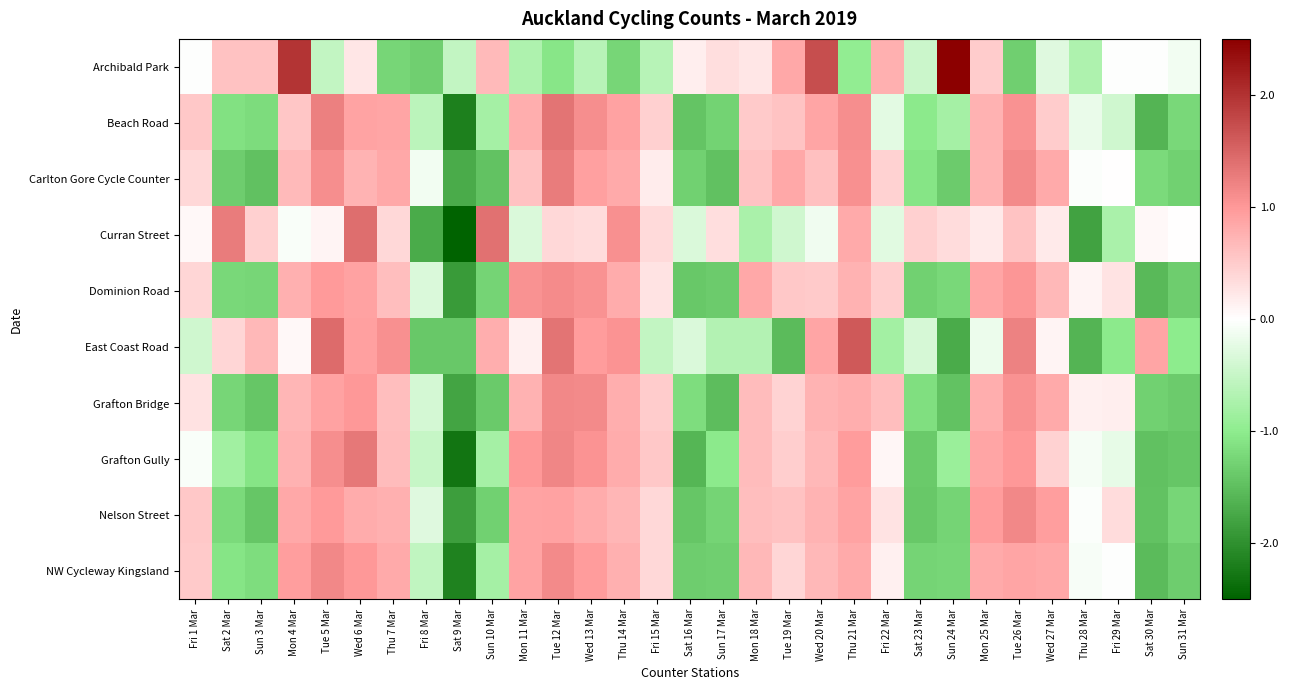

Reading left to right, transcribe all the data shown in this chart.

Archibald Park: Fri 1 Mar=-0.0	Sat 2 Mar=0.6	Sun 3 Mar=0.6	Mon 4 Mar=2.0	Tue 5 Mar=-0.5	Wed 6 Mar=0.2	Thu 7 Mar=-1.2	Fri 8 Mar=-1.3	Sat 9 Mar=-0.5	Sun 10 Mar=0.7	Mon 11 Mar=-0.7	Tue 12 Mar=-1.1	Wed 13 Mar=-0.6	Thu 14 Mar=-1.2	Fri 15 Mar=-0.6	Sat 16 Mar=0.2	Sun 17 Mar=0.3	Mon 18 Mar=0.2	Tue 19 Mar=0.9	Wed 20 Mar=1.7	Thu 21 Mar=-1.0	Fri 22 Mar=0.8	Sat 23 Mar=-0.5	Sun 24 Mar=3.1	Mon 25 Mar=0.5	Tue 26 Mar=-1.3	Wed 27 Mar=-0.3	Thu 28 Mar=-0.7	Fri 29 Mar=-0.0	Sat 30 Mar=-0.0	Sun 31 Mar=-0.1
Beach Road: Fri 1 Mar=0.5	Sat 2 Mar=-1.1	Sun 3 Mar=-1.2	Mon 4 Mar=0.6	Tue 5 Mar=1.2	Wed 6 Mar=0.9	Thu 7 Mar=0.9	Fri 8 Mar=-0.6	Sat 9 Mar=-2.2	Sun 10 Mar=-0.8	Mon 11 Mar=0.8	Tue 12 Mar=1.4	Wed 13 Mar=1.1	Thu 14 Mar=0.9	Fri 15 Mar=0.4	Sat 16 Mar=-1.4	Sun 17 Mar=-1.3	Mon 18 Mar=0.5	Tue 19 Mar=0.6	Wed 20 Mar=0.9	Thu 21 Mar=1.1	Fri 22 Mar=-0.3	Sat 23 Mar=-1.0	Sun 24 Mar=-0.8	Mon 25 Mar=0.8	Tue 26 Mar=1.1	Wed 27 Mar=0.5	Thu 28 Mar=-0.2	Fri 29 Mar=-0.4	Sat 30 Mar=-1.6	Sun 31 Mar=-1.2
Carlton Gore Cycle Counter: Fri 1 Mar=0.4	Sat 2 Mar=-1.3	Sun 3 Mar=-1.5	Mon 4 Mar=0.7	Tue 5 Mar=1.1	Wed 6 Mar=0.7	Thu 7 Mar=0.9	Fri 8 Mar=-0.1	Sat 9 Mar=-1.7	Sun 10 Mar=-1.5	Mon 11 Mar=0.6	Tue 12 Mar=1.3	Wed 13 Mar=0.9	Thu 14 Mar=0.8	Fri 15 Mar=0.2	Sat 16 Mar=-1.3	Sun 17 Mar=-1.5	Mon 18 Mar=0.6	Tue 19 Mar=0.8	Wed 20 Mar=0.6	Thu 21 Mar=1.1	Fri 22 Mar=0.4	Sat 23 Mar=-1.1	Sun 24 Mar=-1.4	Mon 25 Mar=0.7	Tue 26 Mar=1.1	Wed 27 Mar=0.8	Thu 28 Mar=-0.0	Fri 29 Mar=0.0	Sat 30 Mar=-1.2	Sun 31 Mar=-1.3
Curran Street: Fri 1 Mar=0.1	Sat 2 Mar=1.3	Sun 3 Mar=0.4	Mon 4 Mar=-0.1	Tue 5 Mar=0.1	Wed 6 Mar=1.4	Thu 7 Mar=0.4	Fri 8 Mar=-1.7	Sat 9 Mar=-3.8	Sun 10 Mar=1.4	Mon 11 Mar=-0.3	Tue 12 Mar=0.4	Wed 13 Mar=0.3	Thu 14 Mar=1.1	Fri 15 Mar=0.4	Sat 16 Mar=-0.3	Sun 17 Mar=0.3	Mon 18 Mar=-0.8	Tue 19 Mar=-0.4	Wed 20 Mar=-0.1	Thu 21 Mar=0.8	Fri 22 Mar=-0.3	Sat 23 Mar=0.4	Sun 24 Mar=0.3	Mon 25 Mar=0.2	Tue 26 Mar=0.6	Wed 27 Mar=0.2	Thu 28 Mar=-1.8	Fri 29 Mar=-0.7	Sat 30 Mar=0.1	Sun 31 Mar=0.0
Dominion Road: Fri 1 Mar=0.4	Sat 2 Mar=-1.2	Sun 3 Mar=-1.2	Mon 4 Mar=0.8	Tue 5 Mar=1.0	Wed 6 Mar=0.9	Thu 7 Mar=0.6	Fri 8 Mar=-0.3	Sat 9 Mar=-1.9	Sun 10 Mar=-1.3	Mon 11 Mar=1.1	Tue 12 Mar=1.1	Wed 13 Mar=1.1	Thu 14 Mar=0.8	Fri 15 Mar=0.3	Sat 16 Mar=-1.4	Sun 17 Mar=-1.3	Mon 18 Mar=0.8	Tue 19 Mar=0.5	Wed 20 Mar=0.5	Thu 21 Mar=0.7	Fri 22 Mar=0.5	Sat 23 Mar=-1.3	Sun 24 Mar=-1.2	Mon 25 Mar=0.9	Tue 26 Mar=1.0	Wed 27 Mar=0.7	Thu 28 Mar=0.1	Fri 29 Mar=0.3	Sat 30 Mar=-1.5	Sun 31 Mar=-1.3
East Coast Road: Fri 1 Mar=-0.4	Sat 2 Mar=0.4	Sun 3 Mar=0.7	Mon 4 Mar=0.1	Tue 5 Mar=1.4	Wed 6 Mar=0.9	Thu 7 Mar=1.1	Fri 8 Mar=-1.4	Sat 9 Mar=-1.4	Sun 10 Mar=0.8	Mon 11 Mar=0.1	Tue 12 Mar=1.4	Wed 13 Mar=1.0	Thu 14 Mar=1.0	Fri 15 Mar=-0.5	Sat 16 Mar=-0.3	Sun 17 Mar=-0.7	Mon 18 Mar=-0.7	Tue 19 Mar=-1.5	Wed 20 Mar=0.9	Thu 21 Mar=1.6	Fri 22 Mar=-0.8	Sat 23 Mar=-0.4	Sun 24 Mar=-1.7	Mon 25 Mar=-0.2	Tue 26 Mar=1.2	Wed 27 Mar=0.1	Thu 28 Mar=-1.6	Fri 29 Mar=-1.0	Sat 30 Mar=0.9	Sun 31 Mar=-1.0
Grafton Bridge: Fri 1 Mar=0.3	Sat 2 Mar=-1.2	Sun 3 Mar=-1.4	Mon 4 Mar=0.7	Tue 5 Mar=0.9	Wed 6 Mar=1.0	Thu 7 Mar=0.6	Fri 8 Mar=-0.4	Sat 9 Mar=-1.8	Sun 10 Mar=-1.4	Mon 11 Mar=0.7	Tue 12 Mar=1.2	Wed 13 Mar=1.1	Thu 14 Mar=0.8	Fri 15 Mar=0.5	Sat 16 Mar=-1.2	Sun 17 Mar=-1.5	Mon 18 Mar=0.7	Tue 19 Mar=0.4	Wed 20 Mar=0.7	Thu 21 Mar=0.8	Fri 22 Mar=0.6	Sat 23 Mar=-1.1	Sun 24 Mar=-1.5	Mon 25 Mar=0.8	Tue 26 Mar=1.1	Wed 27 Mar=0.8	Thu 28 Mar=0.1	Fri 29 Mar=0.2	Sat 30 Mar=-1.3	Sun 31 Mar=-1.4
Grafton Gully: Fri 1 Mar=-0.1	Sat 2 Mar=-0.8	Sun 3 Mar=-1.1	Mon 4 Mar=0.8	Tue 5 Mar=1.1	Wed 6 Mar=1.3	Thu 7 Mar=0.6	Fri 8 Mar=-0.5	Sat 9 Mar=-2.3	Sun 10 Mar=-0.8	Mon 11 Mar=1.0	Tue 12 Mar=1.2	Wed 13 Mar=1.1	Thu 14 Mar=0.8	Fri 15 Mar=0.5	Sat 16 Mar=-1.6	Sun 17 Mar=-1.0	Mon 18 Mar=0.7	Tue 19 Mar=0.5	Wed 20 Mar=0.7	Thu 21 Mar=1.0	Fri 22 Mar=0.1	Sat 23 Mar=-1.4	Sun 24 Mar=-0.9	Mon 25 Mar=0.9	Tue 26 Mar=1.0	Wed 27 Mar=0.4	Thu 28 Mar=-0.1	Fri 29 Mar=-0.2	Sat 30 Mar=-1.5	Sun 31 Mar=-1.4
Nelson Street: Fri 1 Mar=0.5	Sat 2 Mar=-1.2	Sun 3 Mar=-1.4	Mon 4 Mar=0.8	Tue 5 Mar=1.0	Wed 6 Mar=0.8	Thu 7 Mar=0.8	Fri 8 Mar=-0.3	Sat 9 Mar=-1.9	Sun 10 Mar=-1.3	Mon 11 Mar=0.9	Tue 12 Mar=0.9	Wed 13 Mar=0.8	Thu 14 Mar=0.7	Fri 15 Mar=0.4	Sat 16 Mar=-1.4	Sun 17 Mar=-1.3	Mon 18 Mar=0.6	Tue 19 Mar=0.6	Wed 20 Mar=0.7	Thu 21 Mar=0.9	Fri 22 Mar=0.3	Sat 23 Mar=-1.4	Sun 24 Mar=-1.3	Mon 25 Mar=1.0	Tue 26 Mar=1.2	Wed 27 Mar=0.9	Thu 28 Mar=-0.0	Fri 29 Mar=0.3	Sat 30 Mar=-1.5	Sun 31 Mar=-1.2
NW Cycleway Kingsland: Fri 1 Mar=0.5	Sat 2 Mar=-1.1	Sun 3 Mar=-1.2	Mon 4 Mar=0.9	Tue 5 Mar=1.2	Wed 6 Mar=1.0	Thu 7 Mar=0.8	Fri 8 Mar=-0.6	Sat 9 Mar=-2.2	Sun 10 Mar=-0.8	Mon 11 Mar=0.9	Tue 12 Mar=1.1	Wed 13 Mar=1.0	Thu 14 Mar=0.8	Fri 15 Mar=0.4	Sat 16 Mar=-1.3	Sun 17 Mar=-1.3	Mon 18 Mar=0.7	Tue 19 Mar=0.4	Wed 20 Mar=0.7	Thu 21 Mar=0.8	Fri 22 Mar=0.2	Sat 23 Mar=-1.3	Sun 24 Mar=-1.2	Mon 25 Mar=0.8	Tue 26 Mar=0.9	Wed 27 Mar=0.8	Thu 28 Mar=-0.1	Fri 29 Mar=-0.0	Sat 30 Mar=-1.5	Sun 31 Mar=-1.3